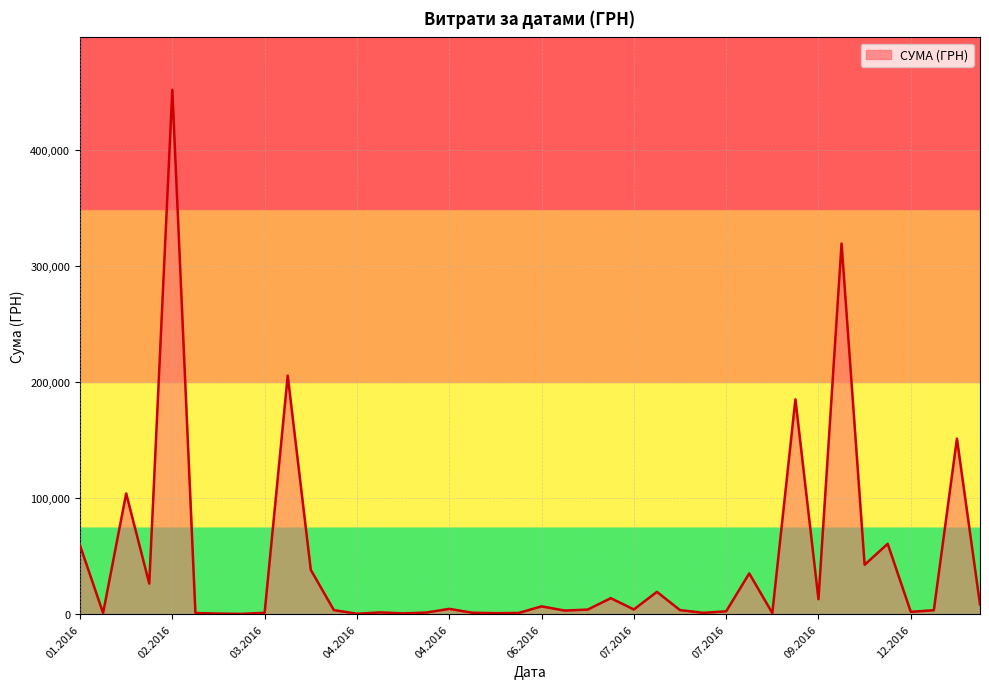

What is the maximum value shown in the chart?

452100.0